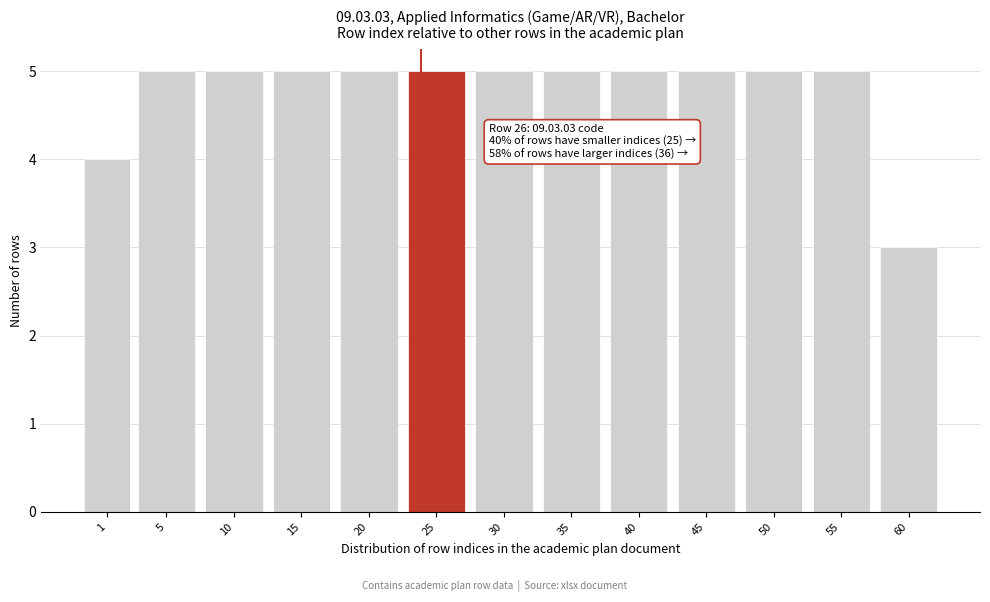

Reading left to right, list all the values displayed in this chart.

1=4	5=5	10=5	15=5	20=5	25=5	30=5	35=5	40=5	45=5	50=5	55=5	60=3